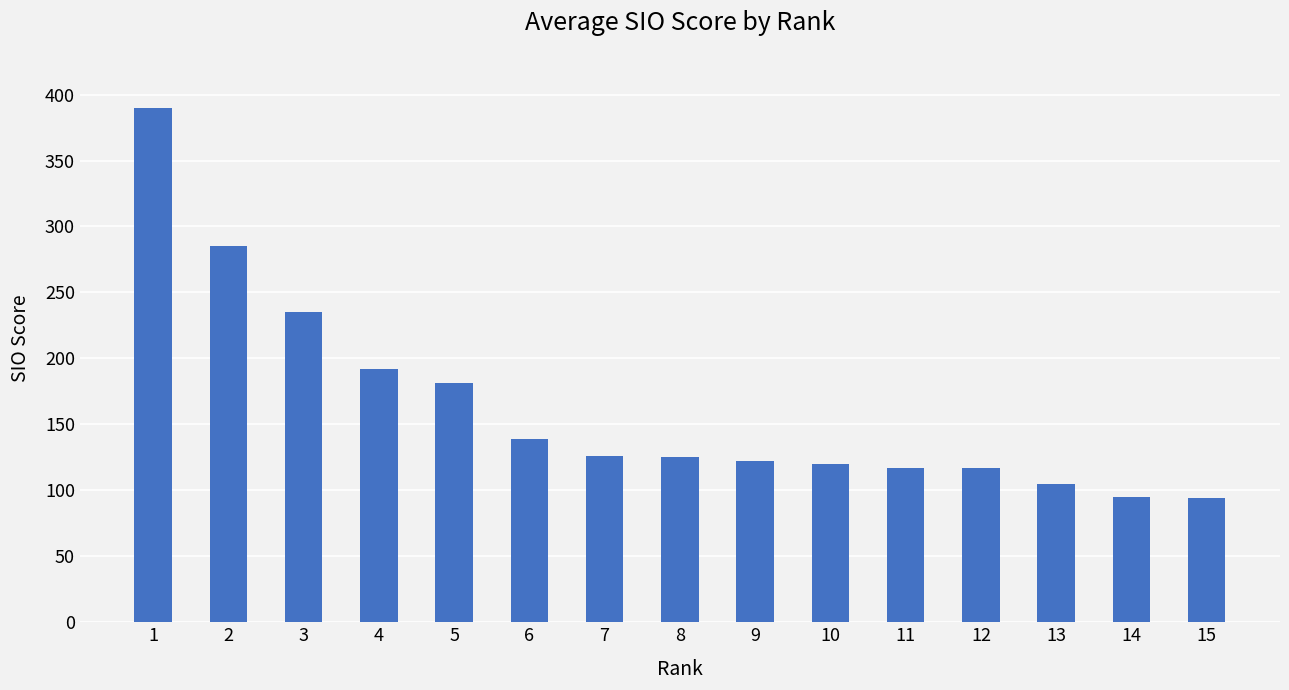

At which category does the chart reach its peak across all series?

1